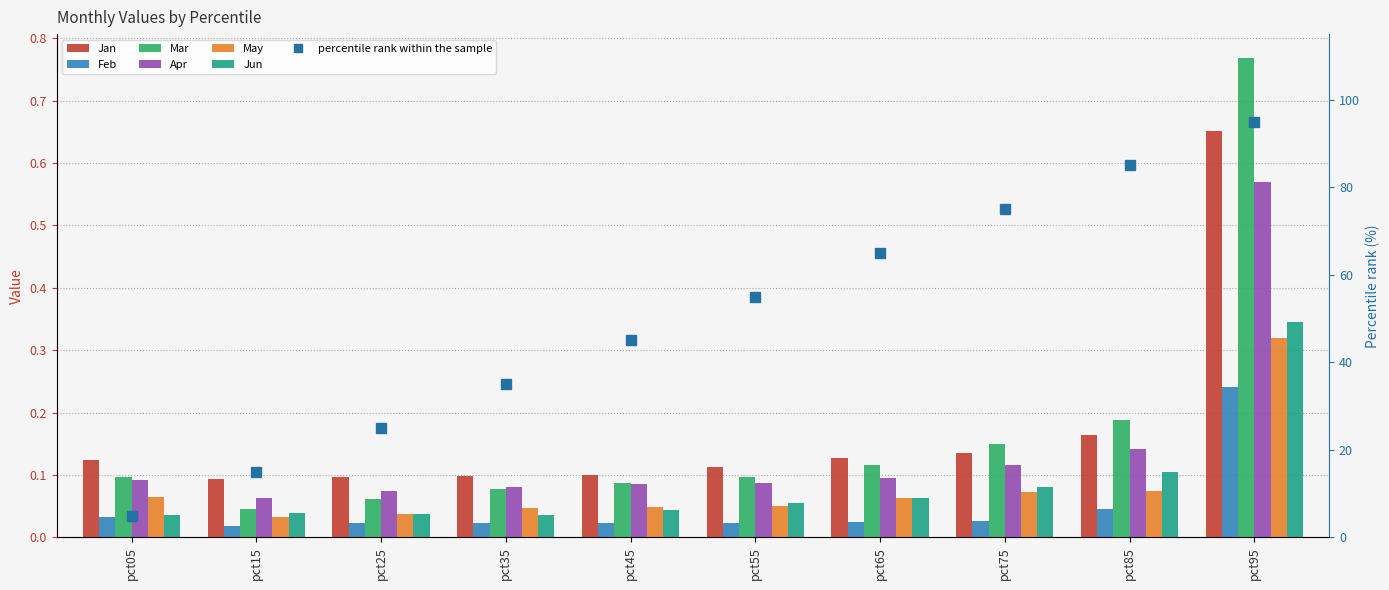

How many bars are there in total?

60